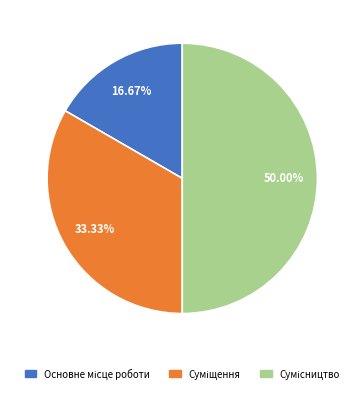

How many segments does this pie chart have?

3